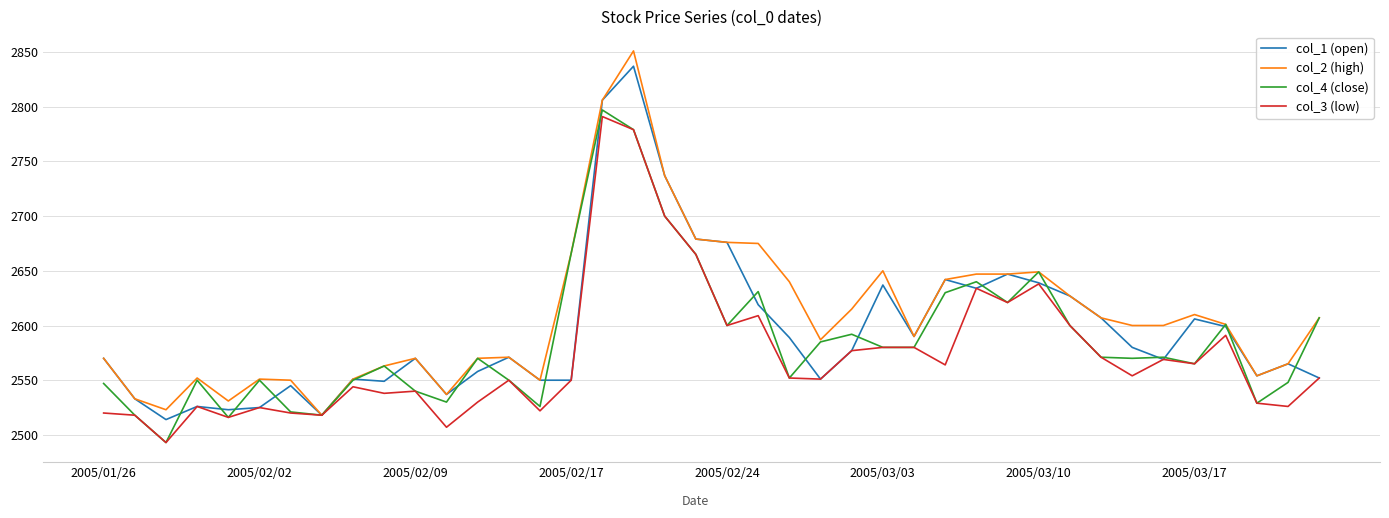

Which series has the widest spread of values?

col_2 (high)